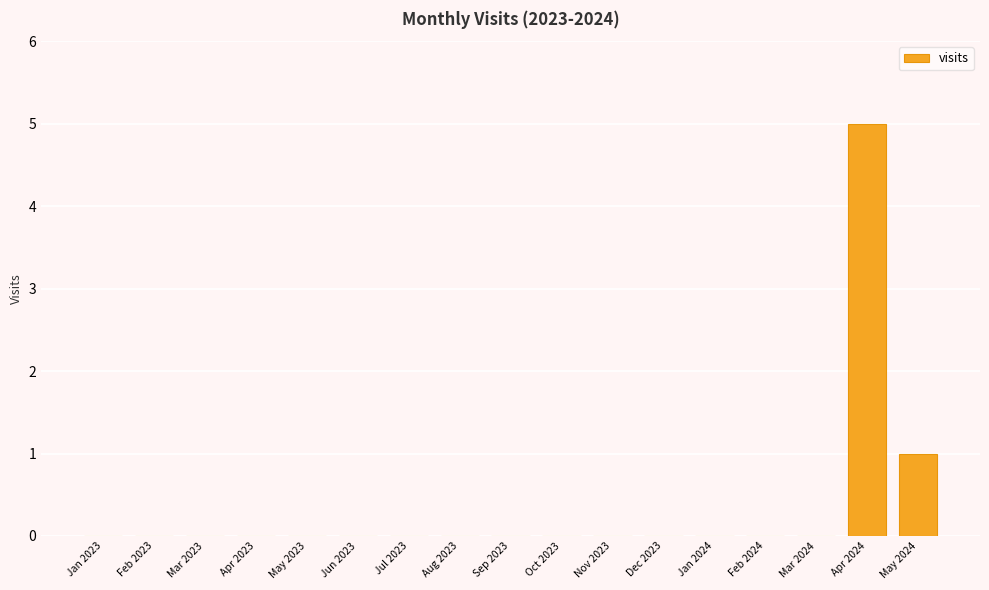

The chart shows a value of 0 at Jan 2023. True or false?

True